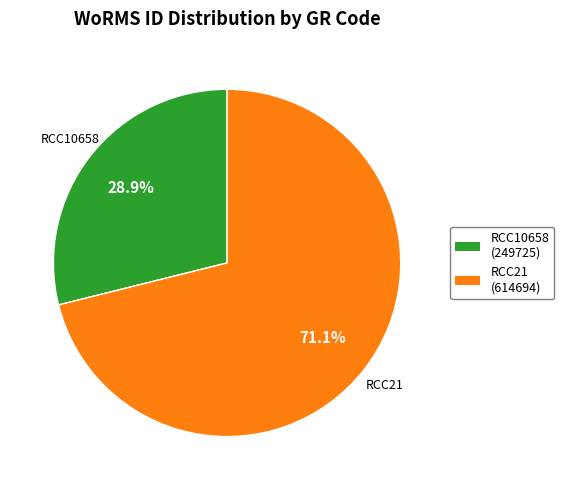

What portion of the pie excludes RCC10658?

71.1%